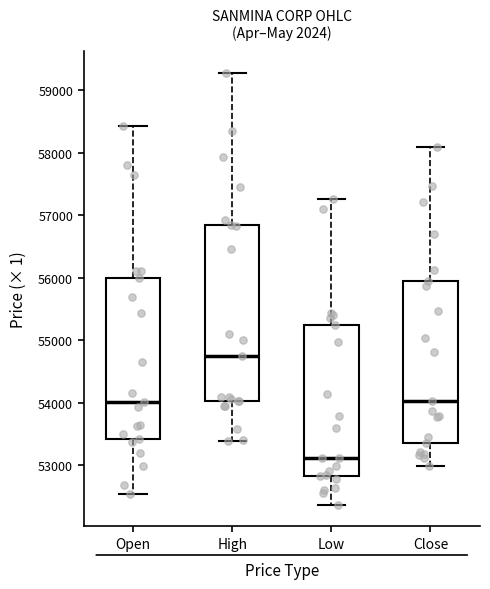

Comparing the boxes themselves (not the whiskers), which one is the tallest?

High